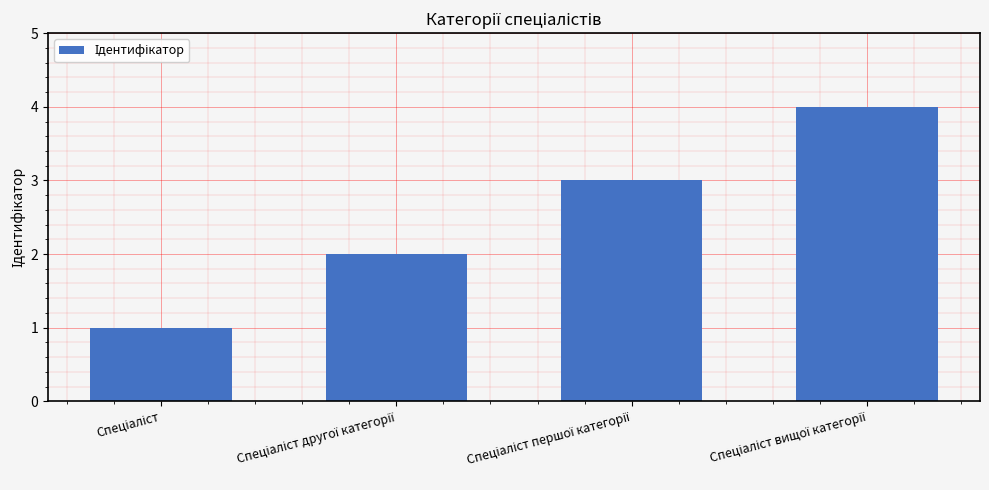

Reading left to right, list all the values displayed in this chart.

1	2	3	4